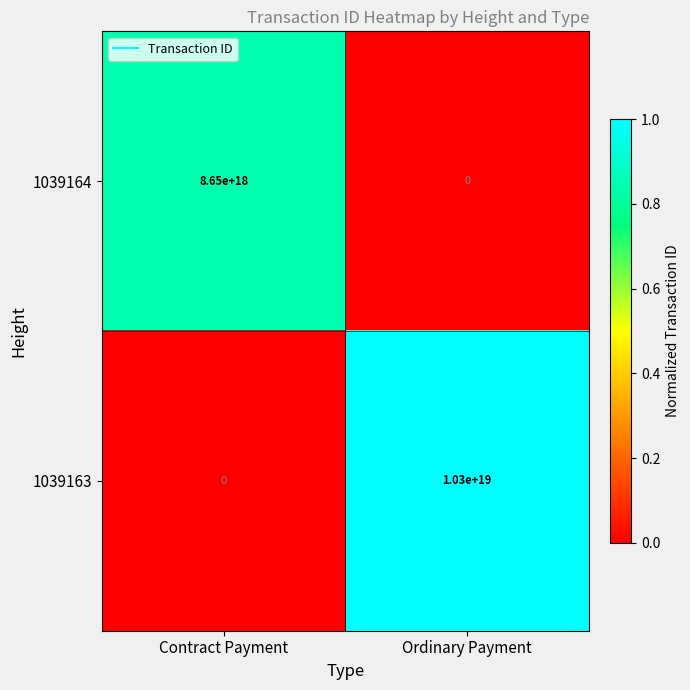

Which series has the largest range (max minus min)?

1039163